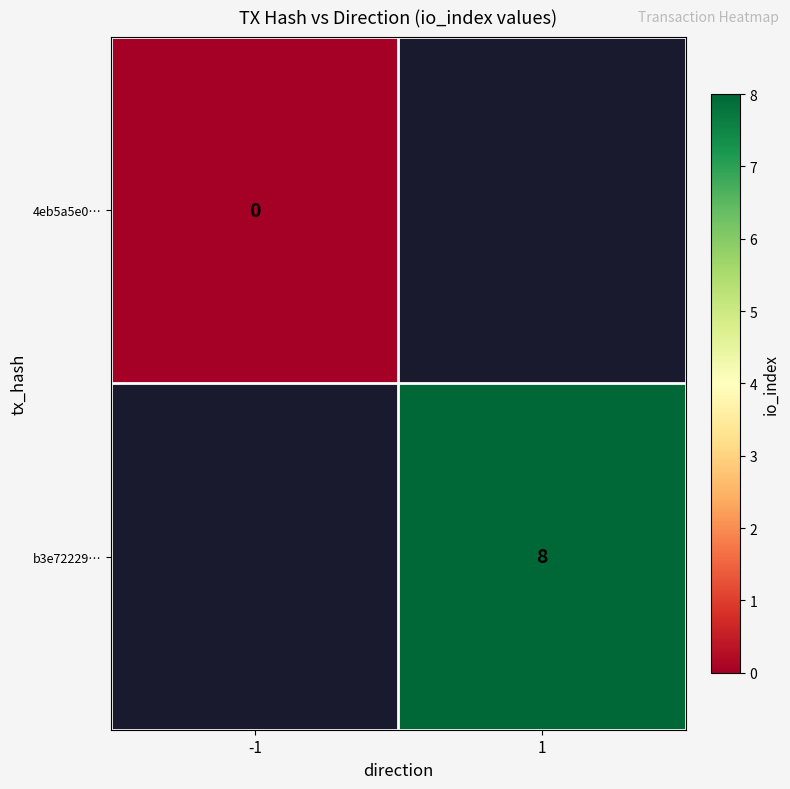

The value of b3e72229… at 1 is 8. True or false?

True